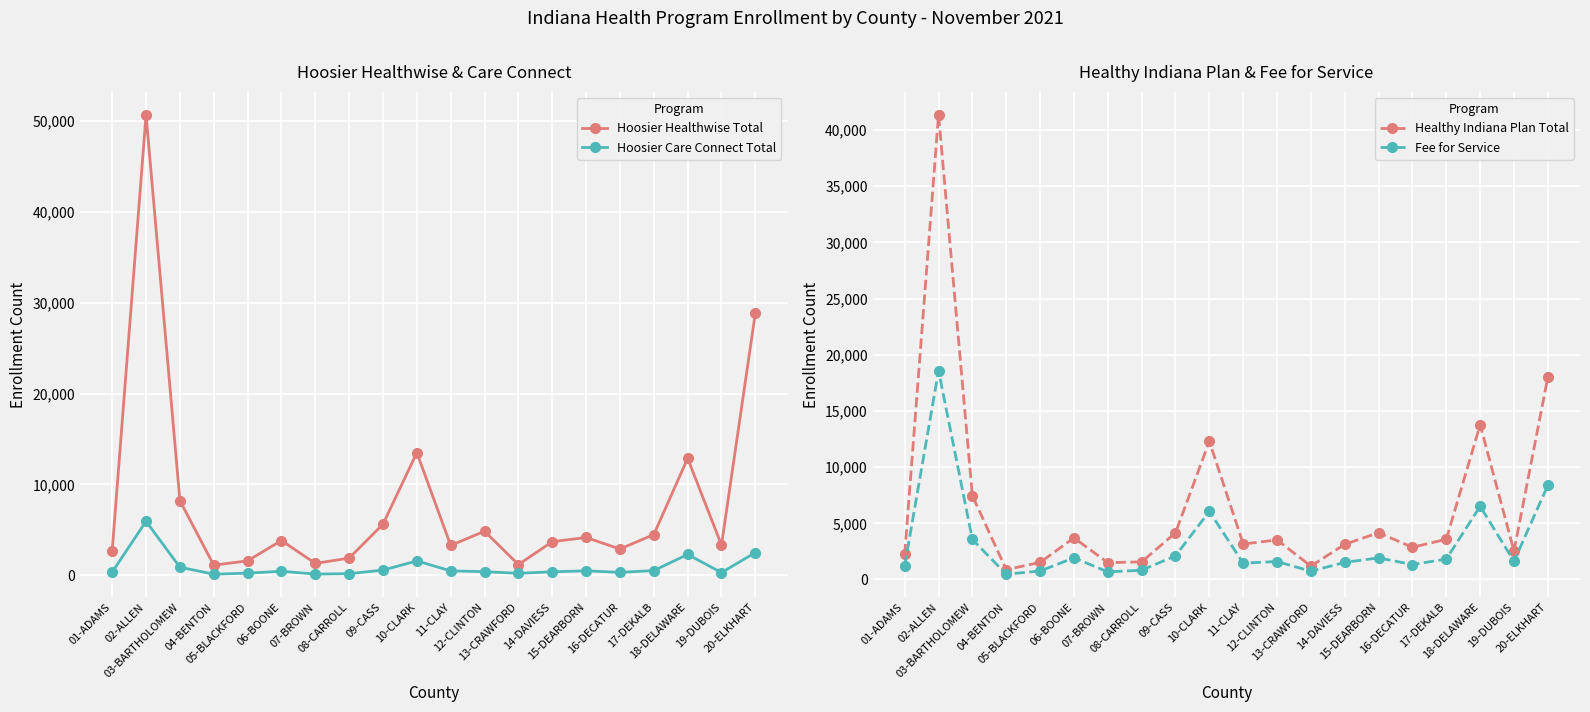

What is the maximum value for Healthy Indiana Plan Total?

41359